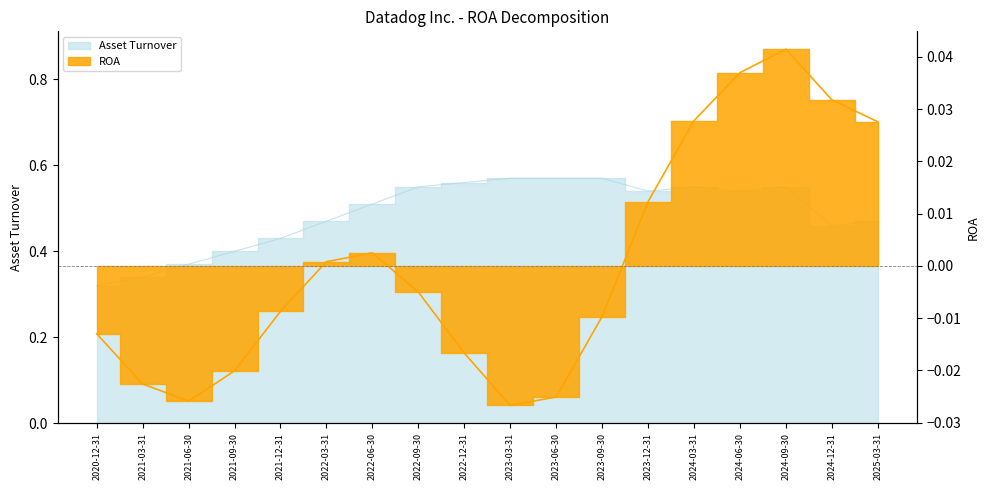

At which category does ROA reach its first local peak?

2022-06-30